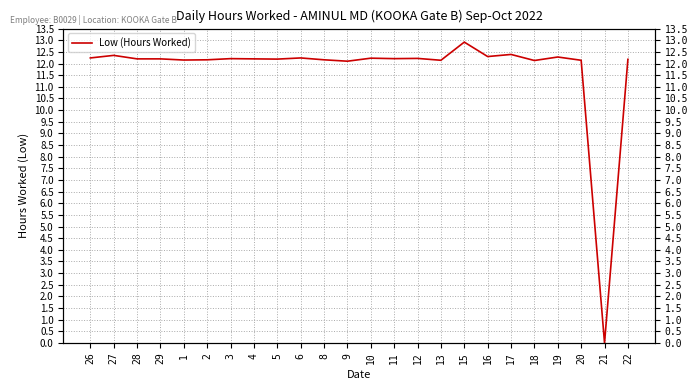

What is the label of the 10th point from the right?

12